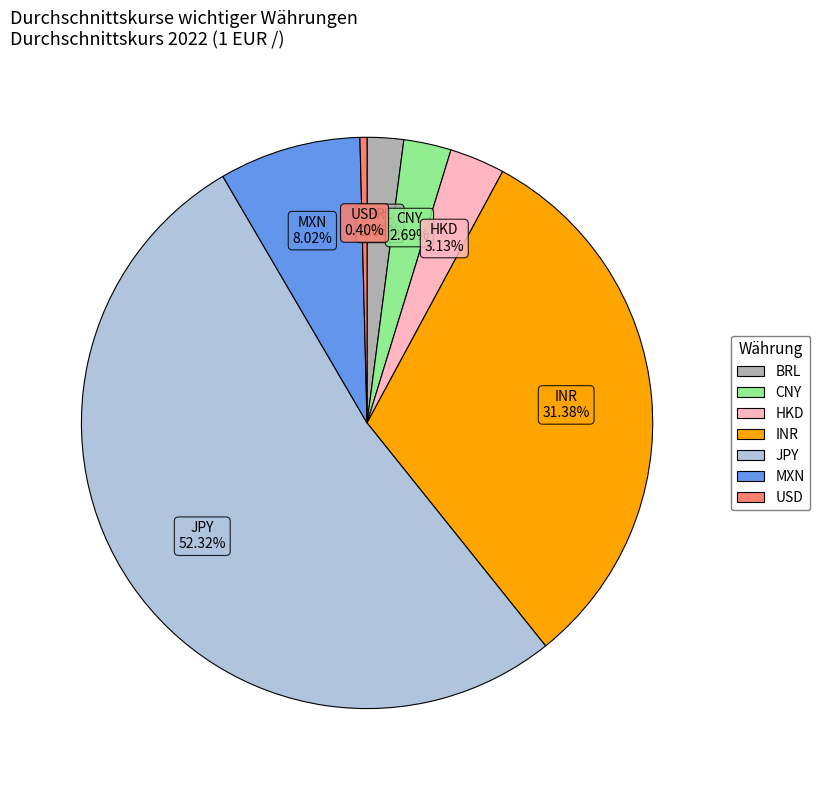

Does MXN account for over 50% of the chart?

No